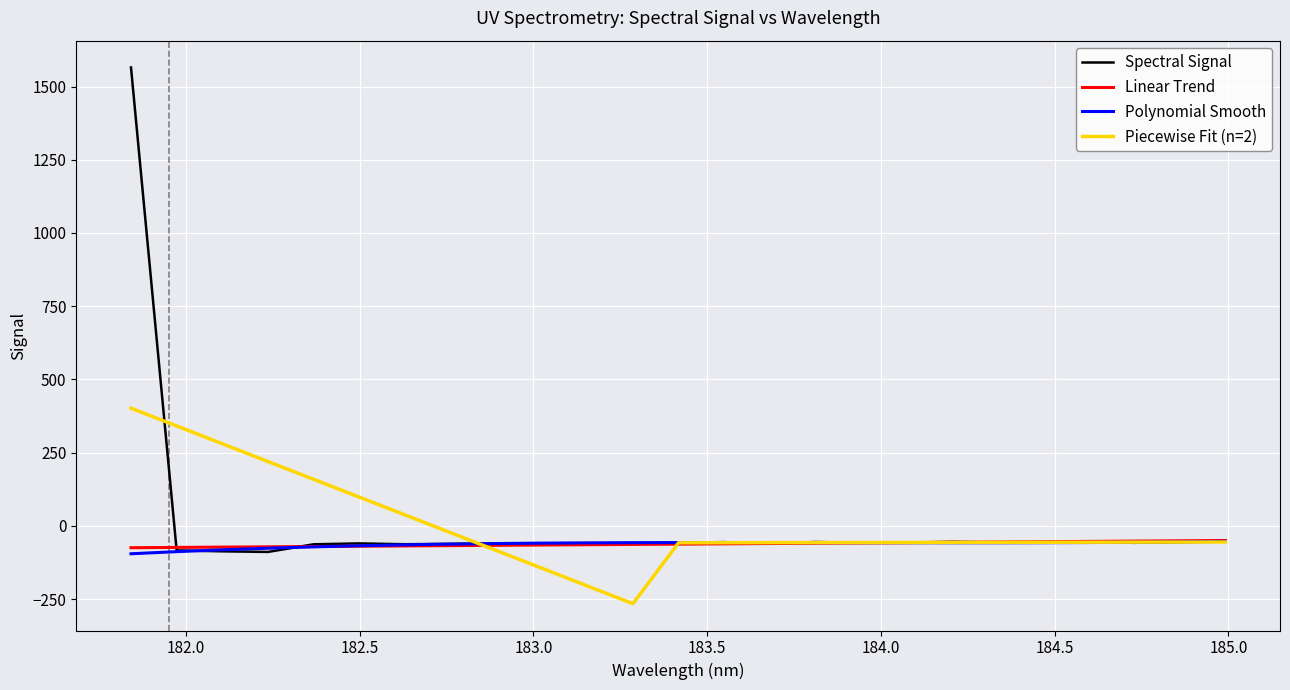

What is the smallest value displayed?

-265.5